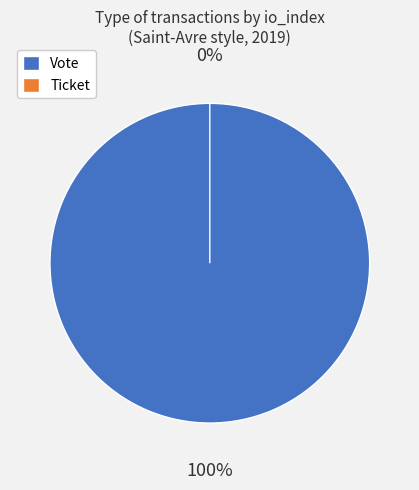

Which slice represents more than half of the pie?

Vote (io_index=1)